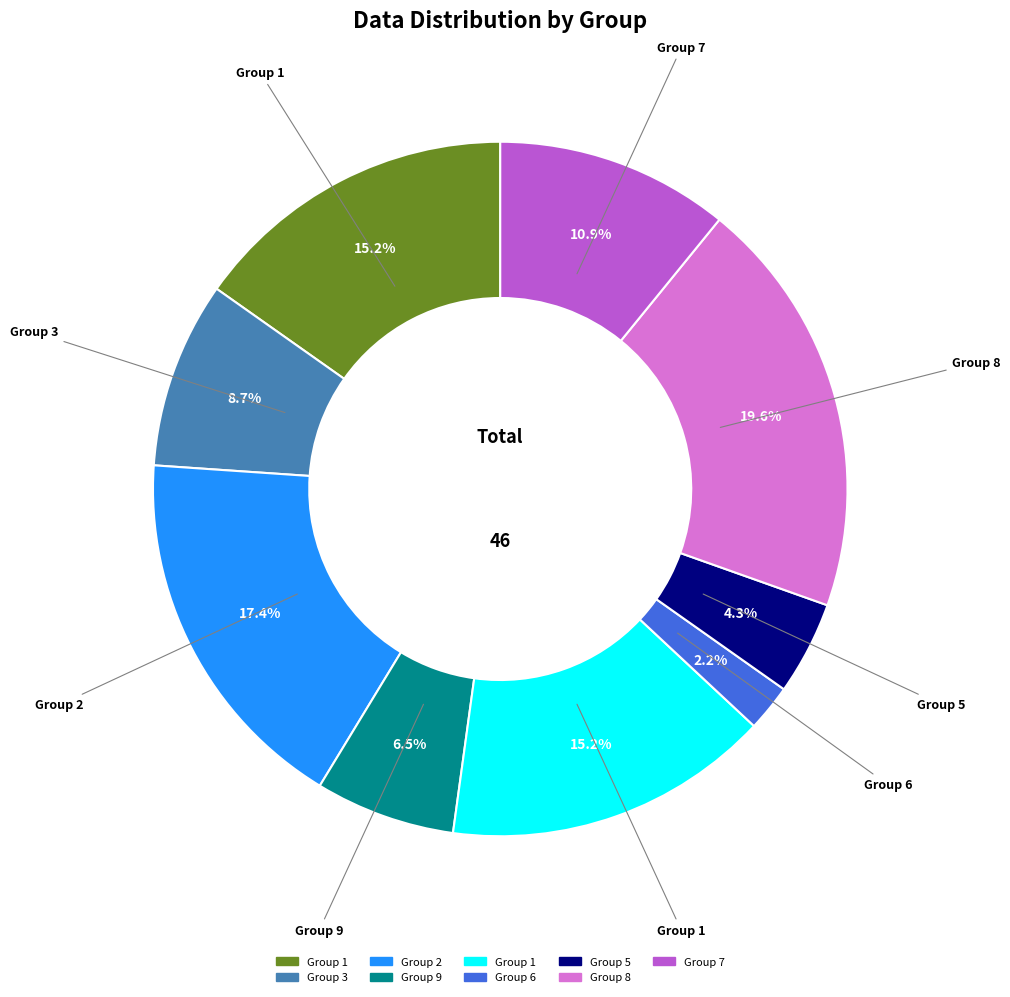

Is there a majority slice in this chart?

No